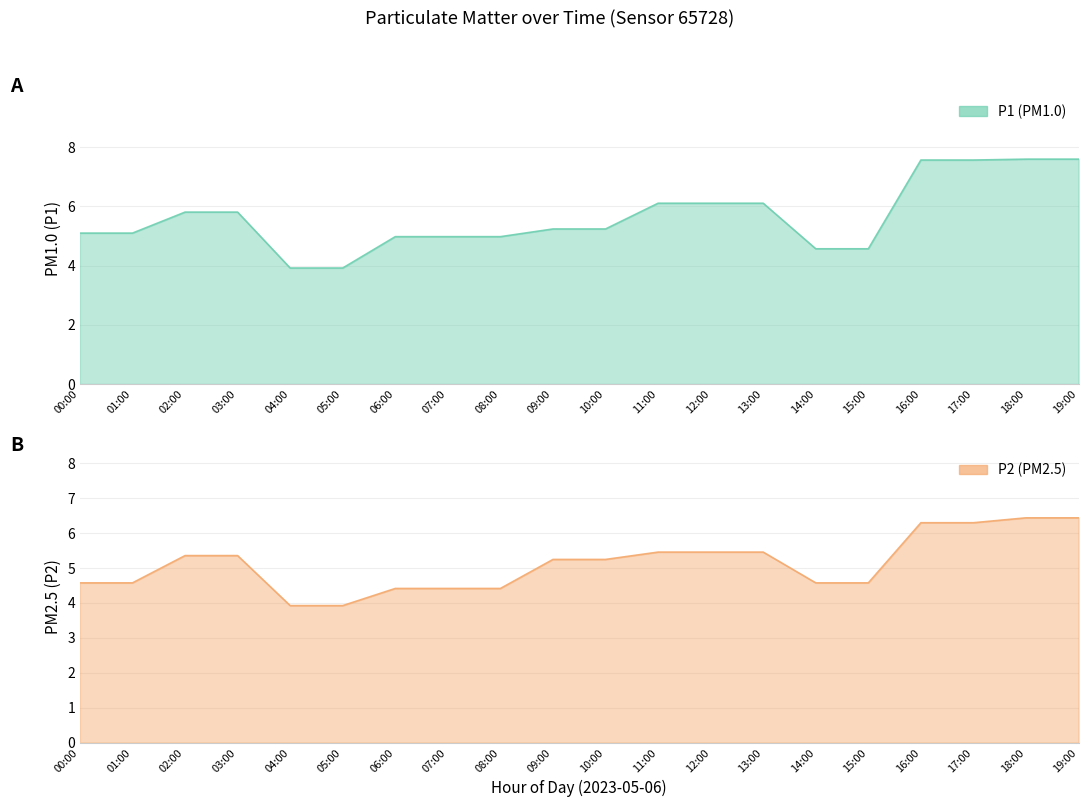

Rank the series at 11:00 from highest to lowest value.

P1, P2